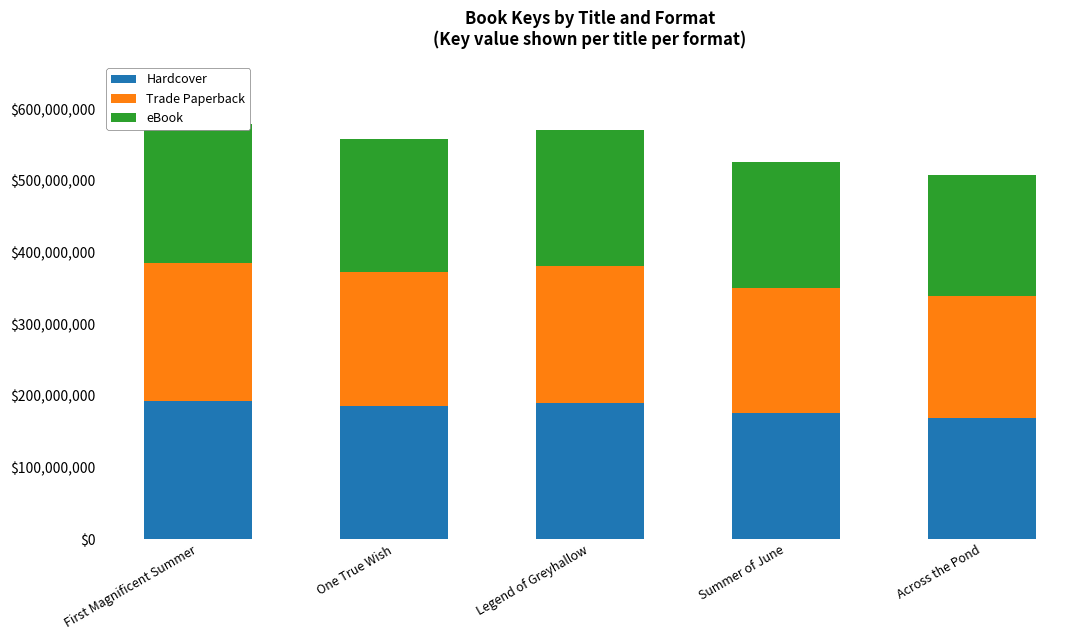

Which category has the highest value across all series?

First Magnificent Summer